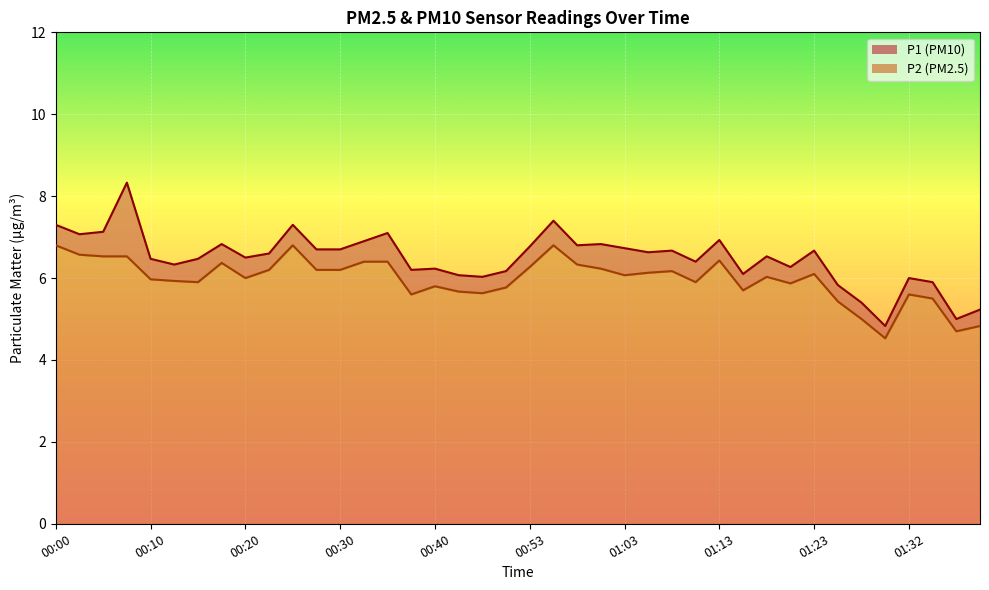

Rank the series at 00:30 from highest to lowest value.

P1, P2